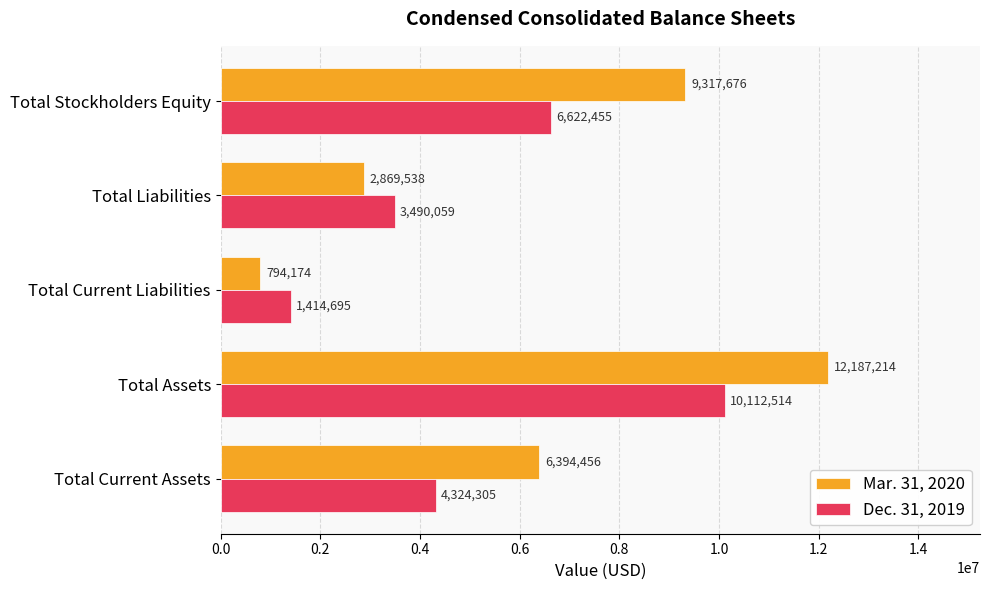

What is the approximate value of Mar. 31, 2020 at Total Current Liabilities?

794174